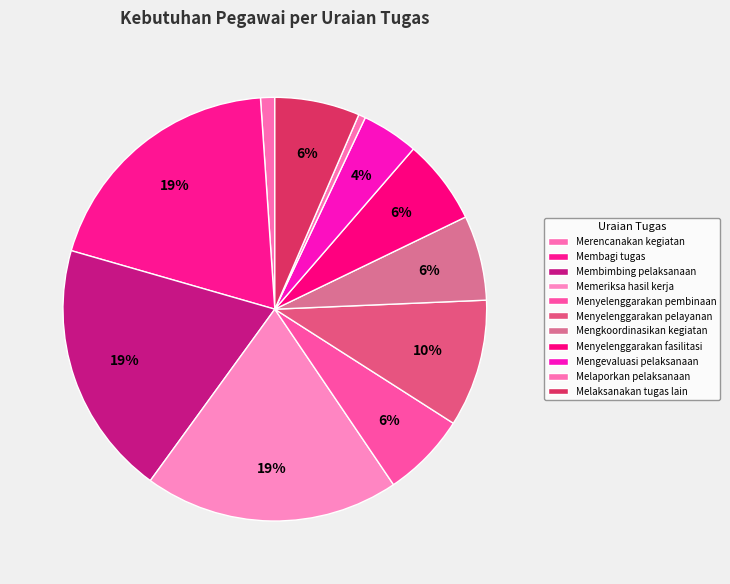

What percentage do Menyelenggarakan pembinaan and Merencanakan kegiatan together represent?

7.6%